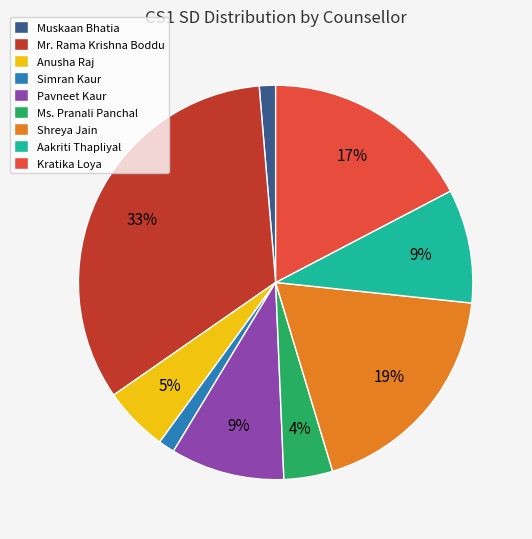

Do Ms. Pranali Panchal and Pavneet Kaur together represent more than half of the pie?

No